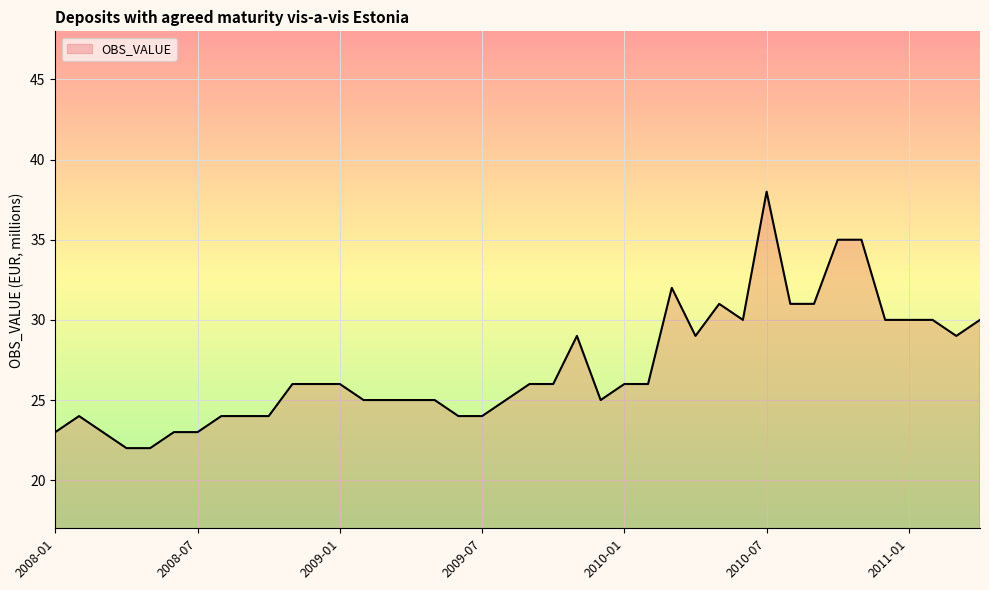

What is the difference between the maximum and minimum values?

16